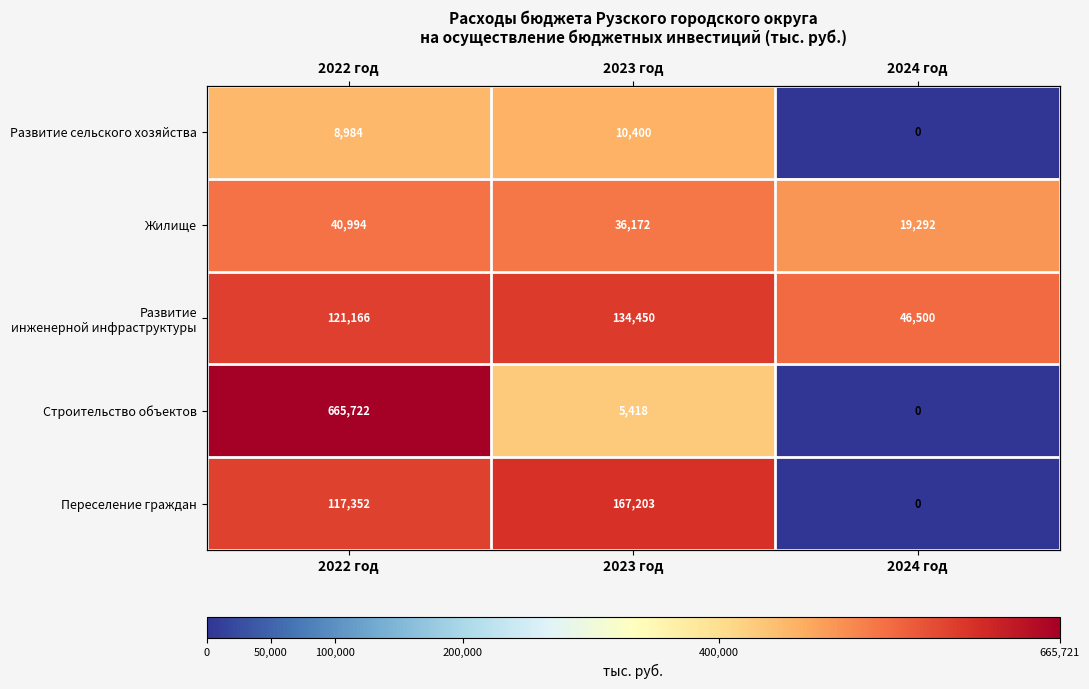

The Строительство объектов series shows 8.1 at 2024 год. True or false?

False